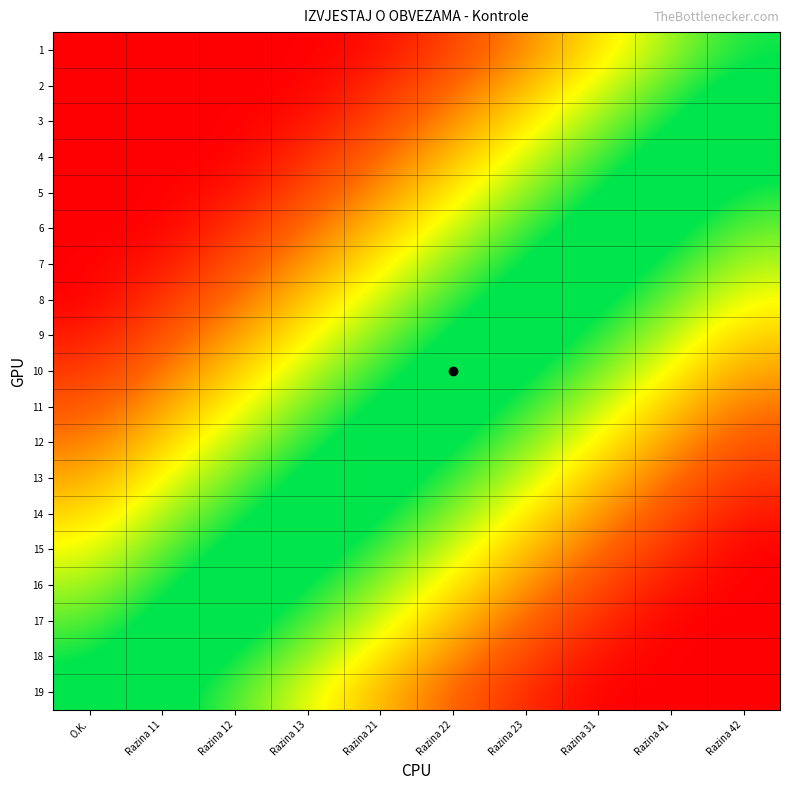

Rank the series by their maximum value, from highest to lowest.

15, 16, 17, 18, 19, 14, 13, 12, 11, 10, 9, 8, 7, 6, 5, 4, 3, 2, 1